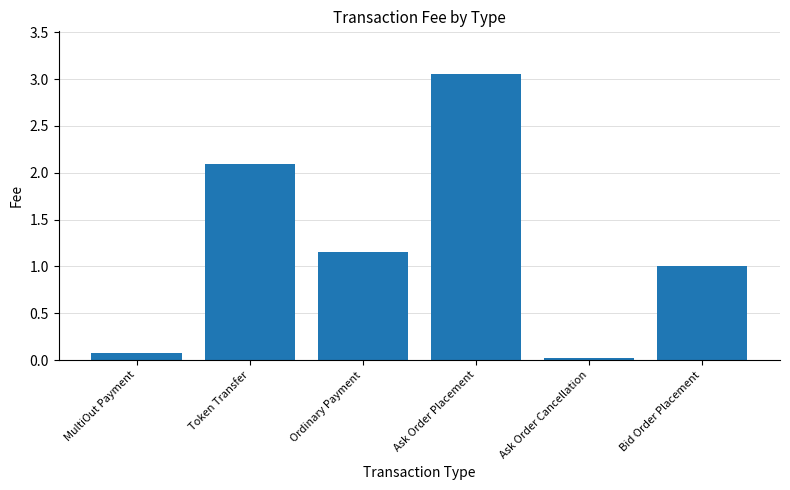

Read the value at Token Transfer.

2.1